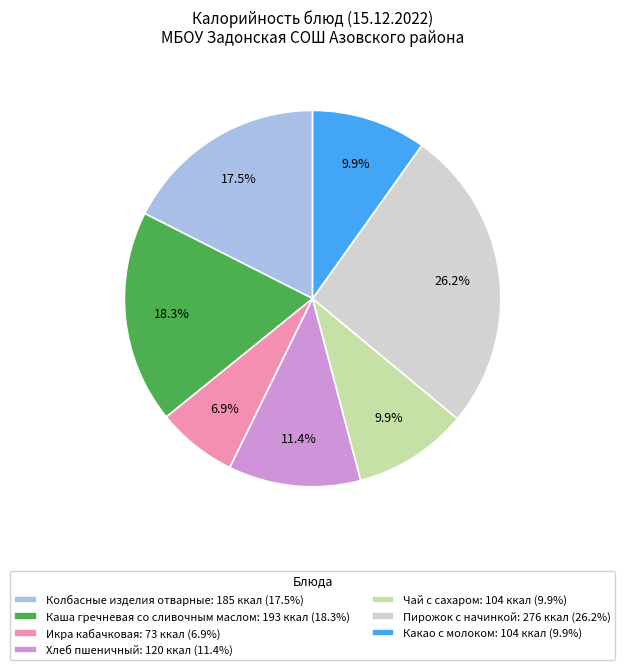

Which slice is the smallest?

Икра кабачковая